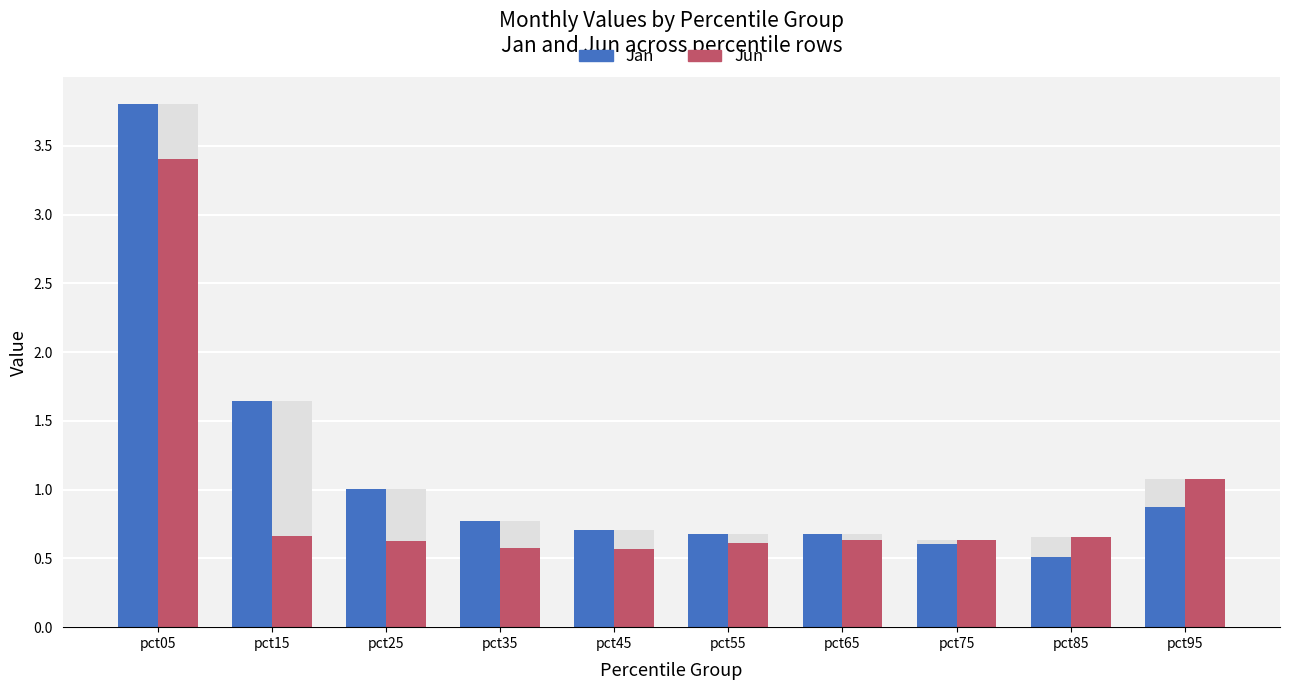

Which category has the lowest value across all series?

pct85